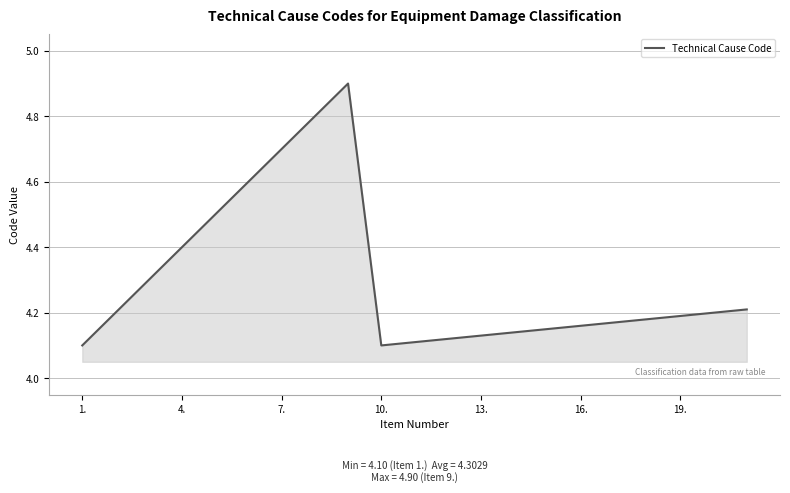

What is the greatest value displayed?

4.9